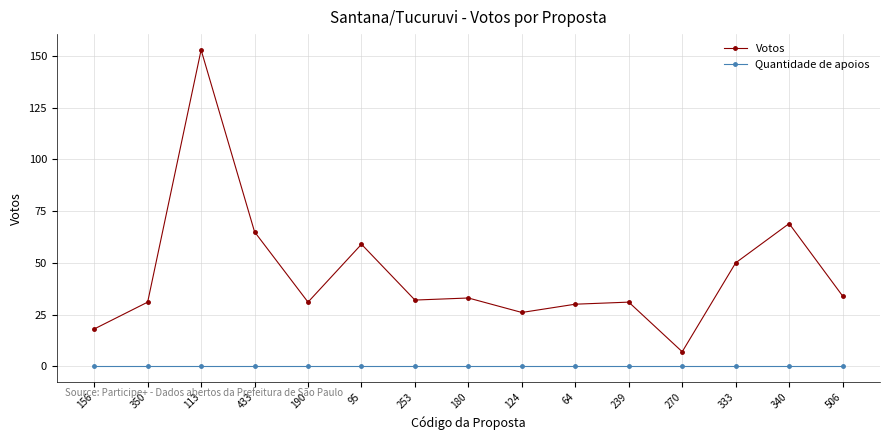

True or false: Votos and Quantidade de apoios cross at least once.

False